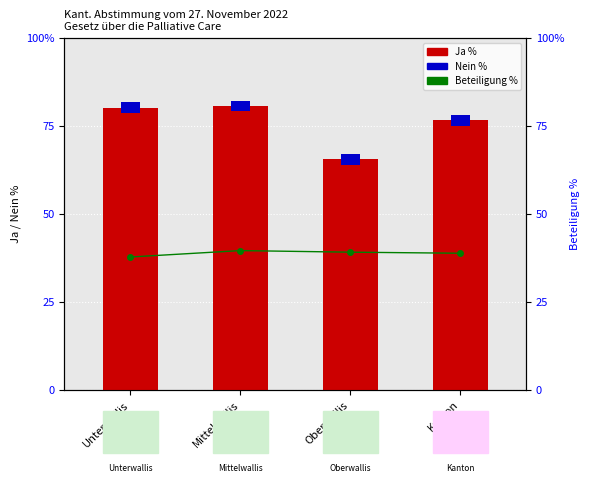

Which series has the widest spread of values?

Ja %